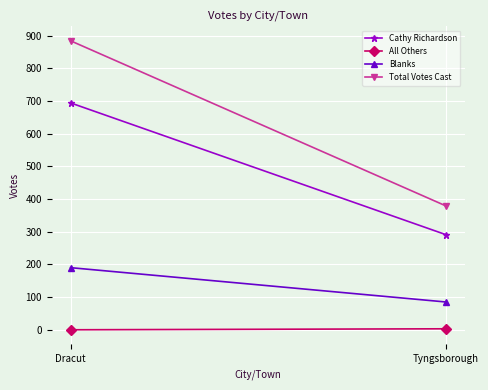

Rank the categories by Blanks value from highest to lowest.

Dracut, Tyngsborough